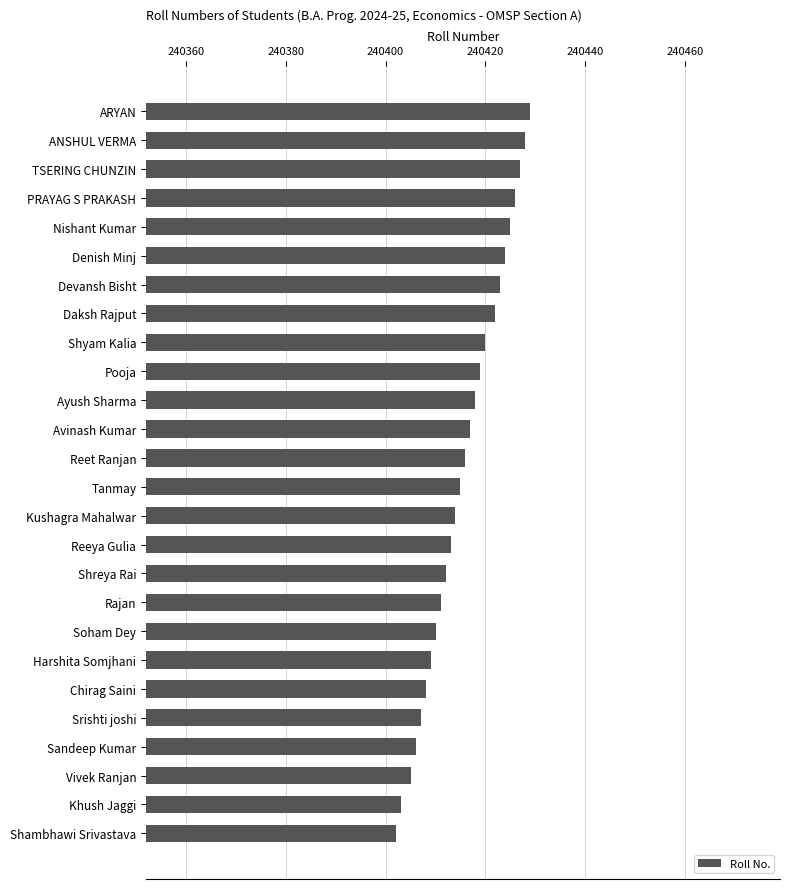

What is the greatest value displayed?

240429